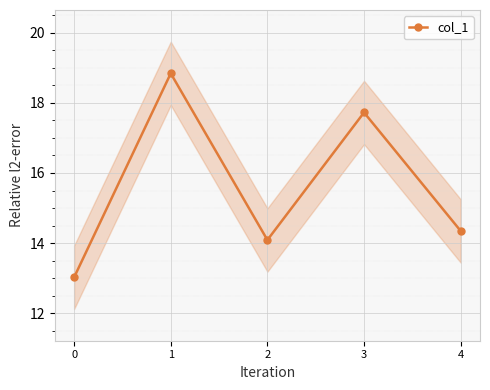

How many interior local peaks (higher than both neighbors) does the data have?

2